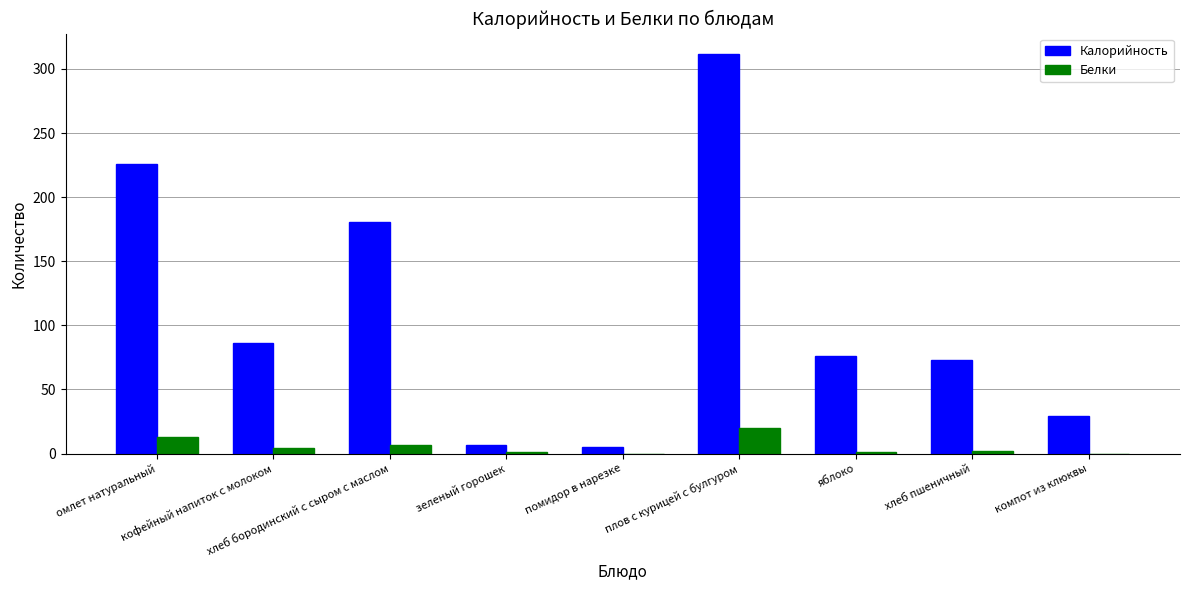

Between кофейный напиток с молоком and яблоко, which series saw the biggest shift?

Калорийность